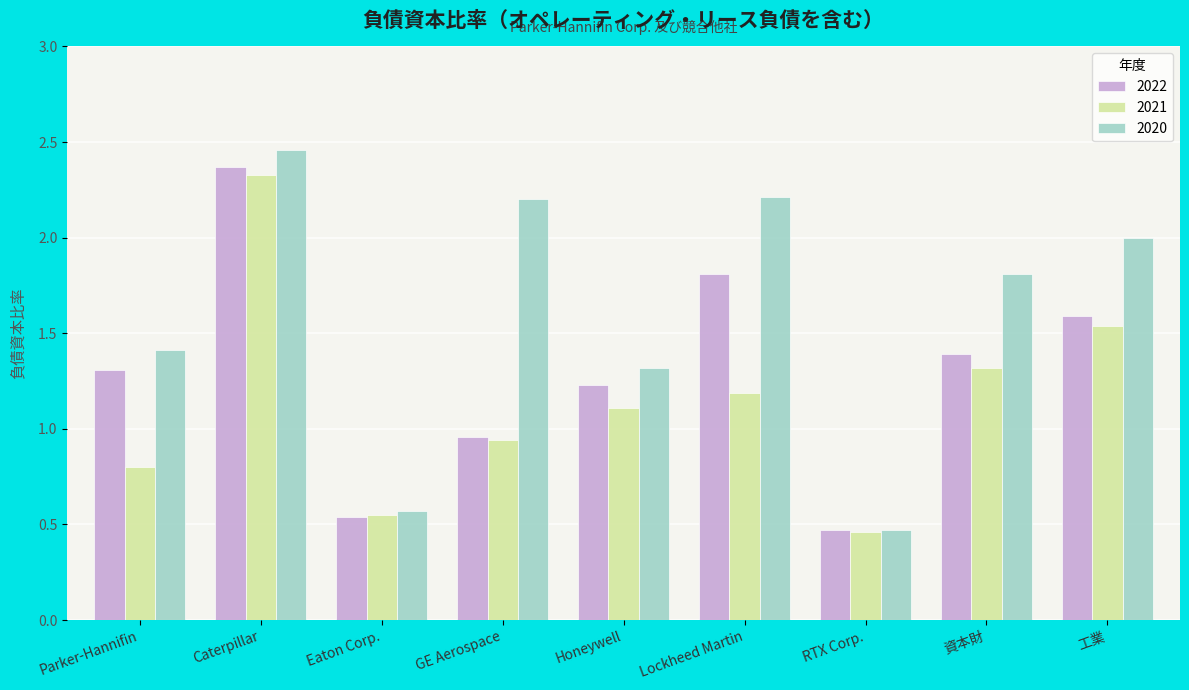

What are all the series names shown in the legend?

2022, 2021, 2020